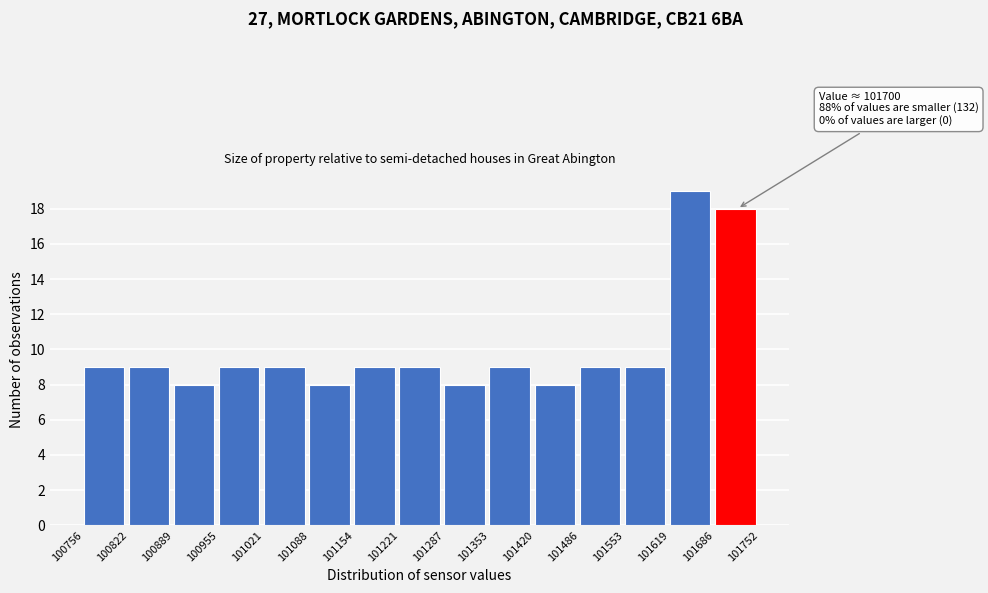

Over which range of the x-axis is the bar tallest?

101619 to 101686